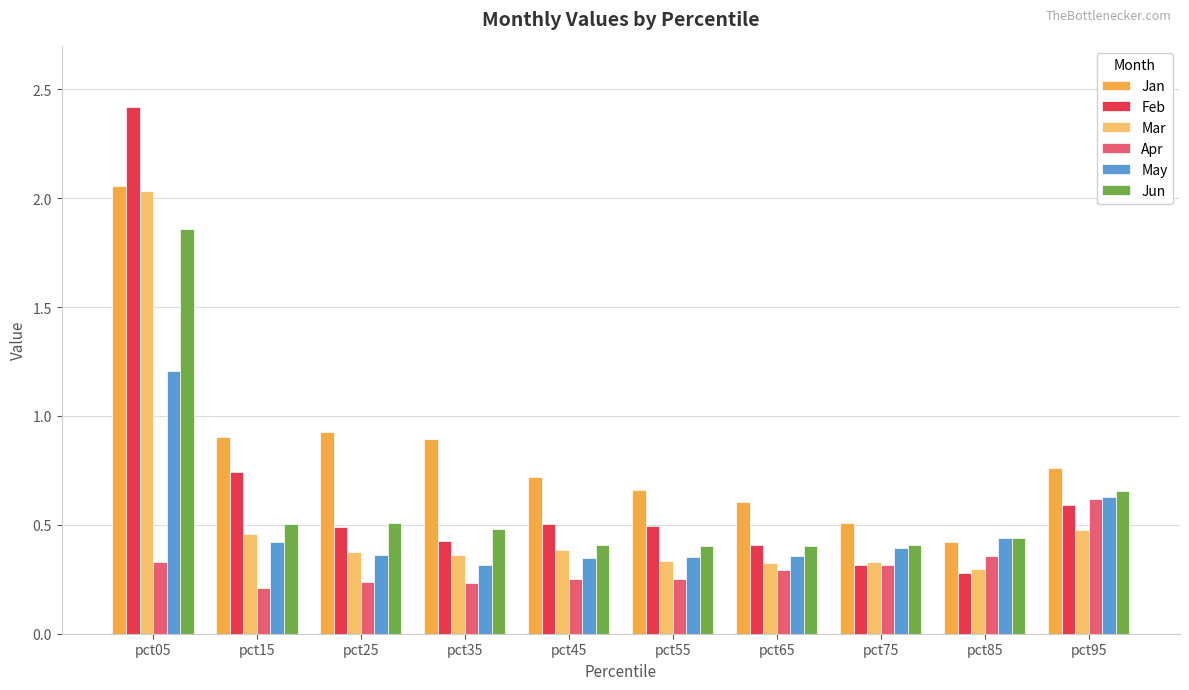

The value of Feb at pct25 is 0.2. True or false?

False